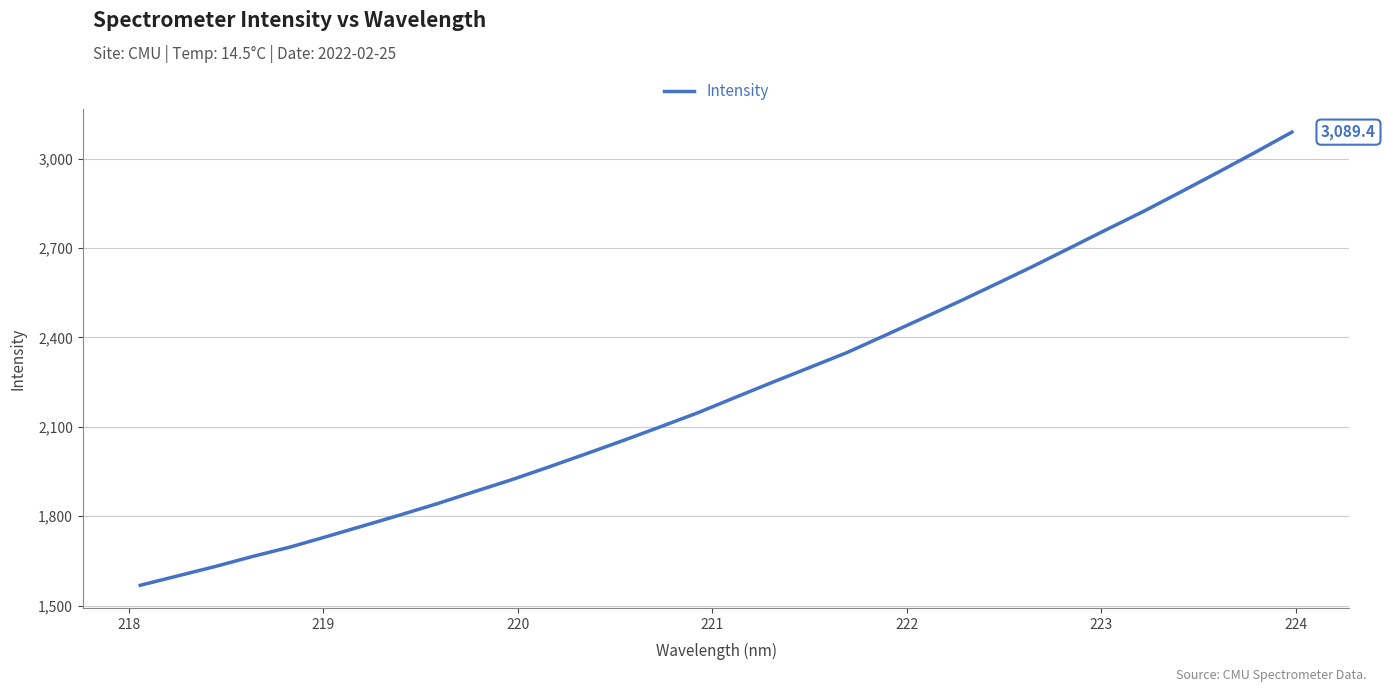

What is the difference between the maximum and minimum values?

1521.4